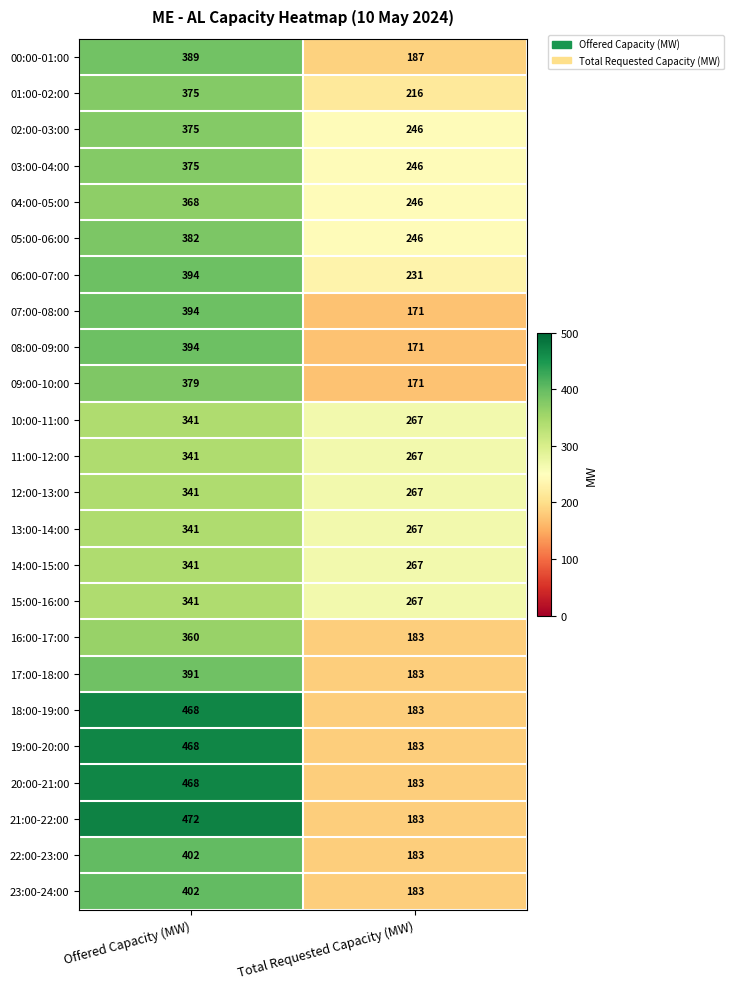

What is the difference between the highest and lowest values at Total Requested Capacity (MW)?

96